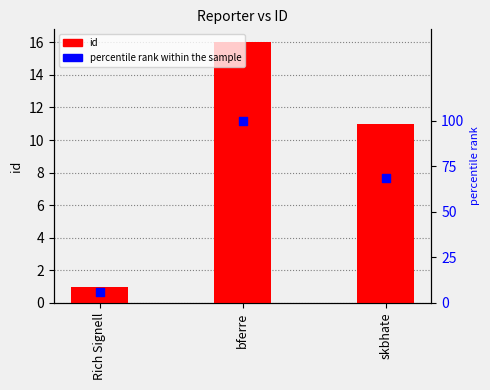

At how many categories does at least one series exceed 27?

2